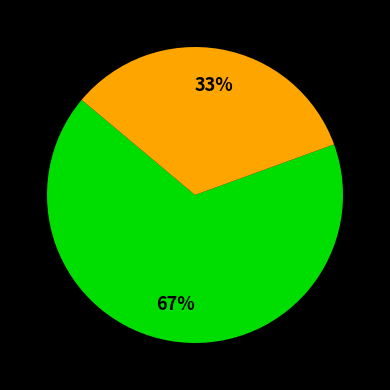

Does any single category account for the majority?

Yes